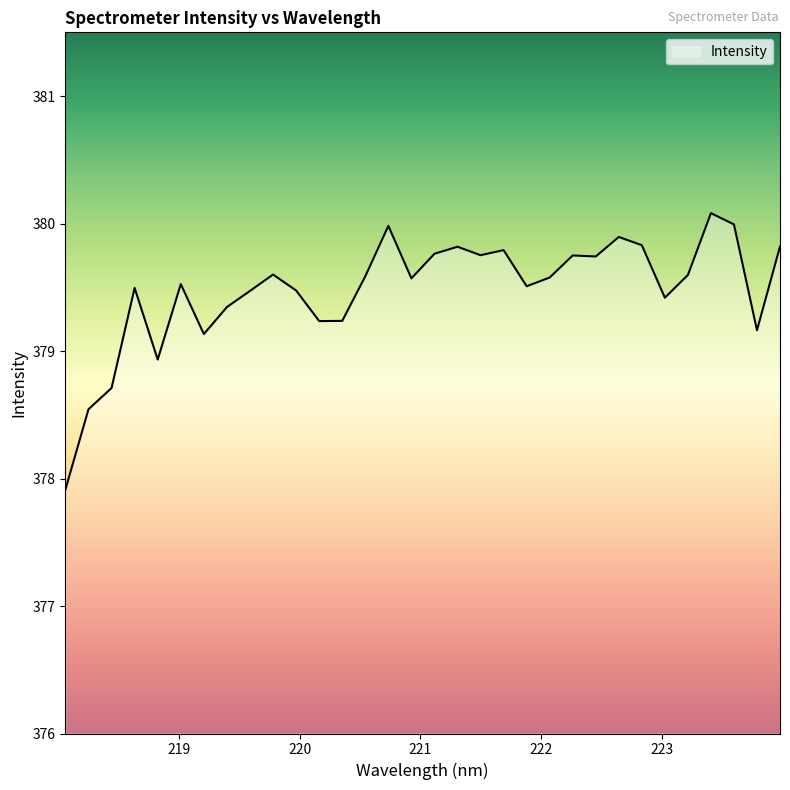

What is the smallest value displayed?

377.9